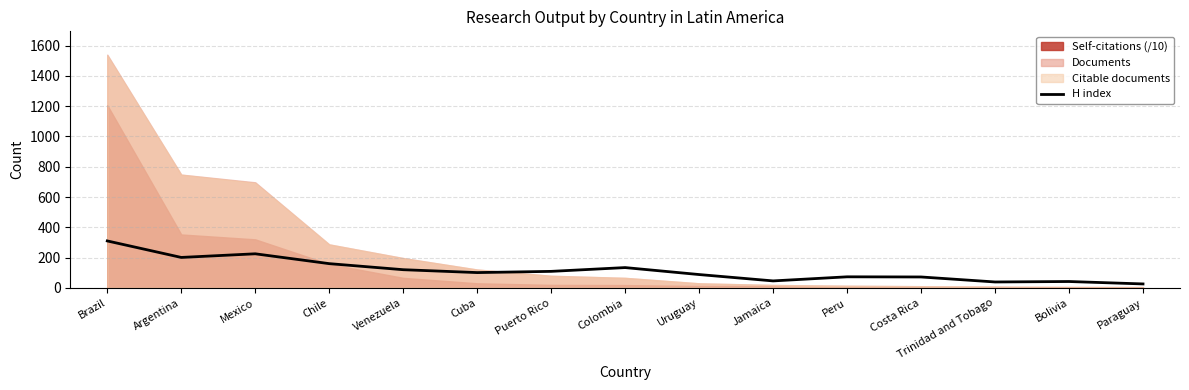

What is the change in value from Jamaica to Trinidad and Tobago?

-7